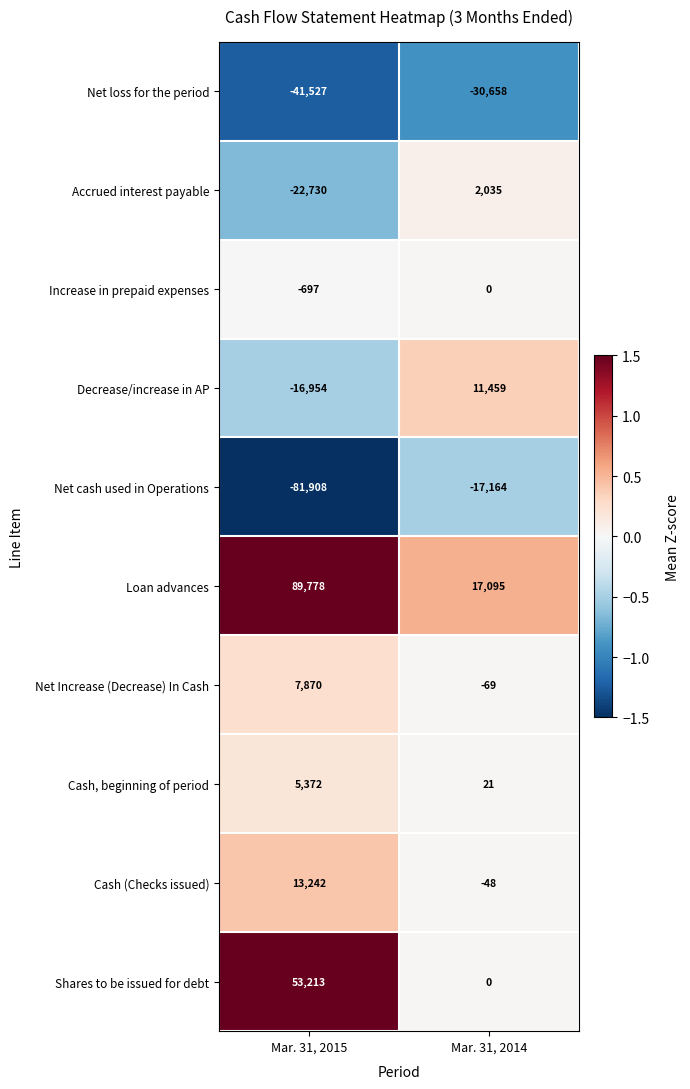

What is the difference between the Shares to be issued for debt values at Mar. 31, 2015 and Mar. 31, 2014?

53213